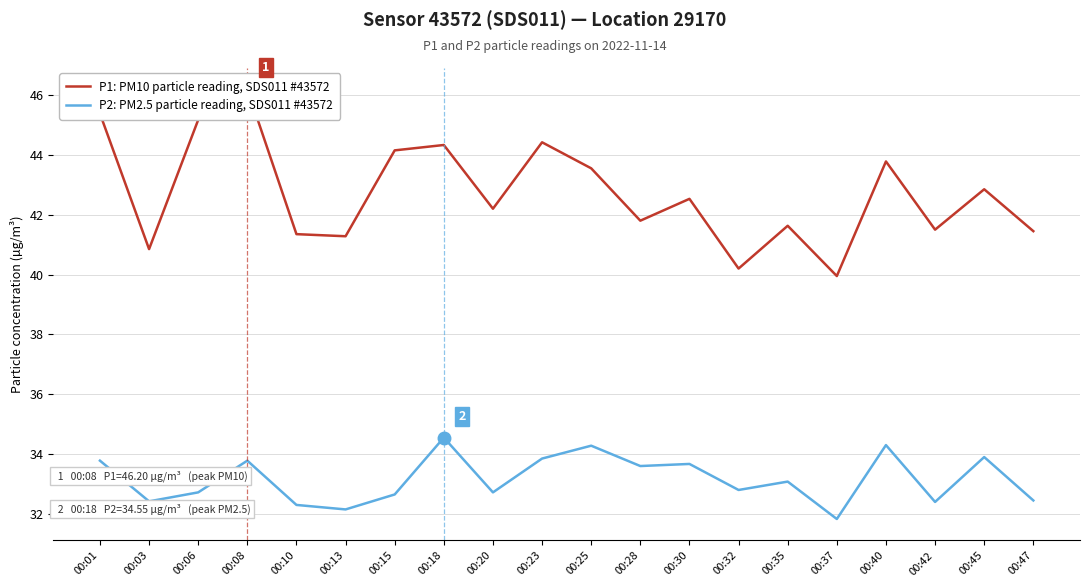

Which series has the widest spread of values?

P1: PM10 particle reading, SDS011 #43572